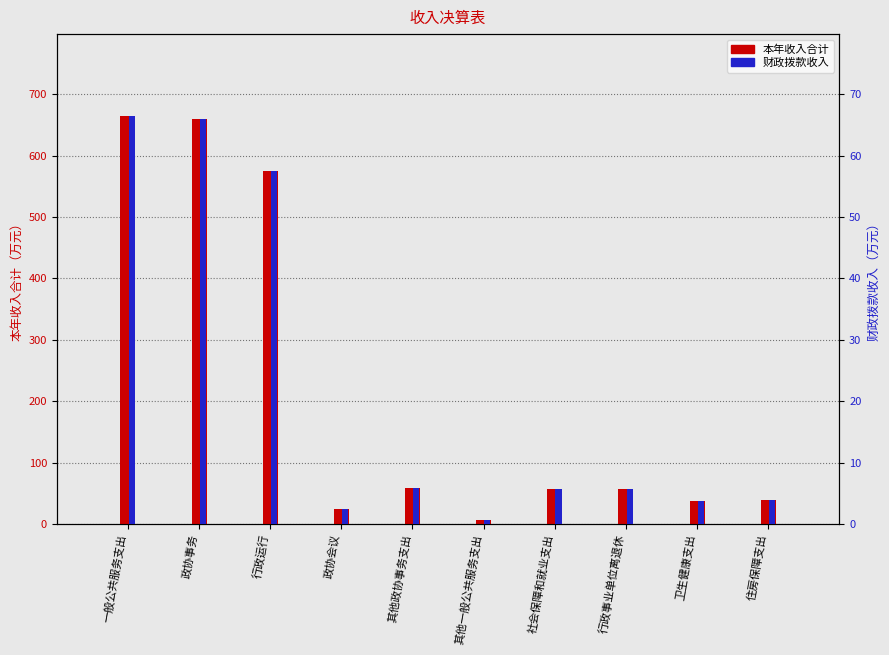

Reading left to right, what are all the values shown in this chart?

本年收入合计: 一般公共服务支出=665.0	政协事务=659.2	行政运行=575.2	政协会议=25.0	其他政协事务支出=59.0	其他一般公共服务支出=5.8	社会保障和就业支出=56.4	行政事业单位离退休=56.1	卫生健康支出=37.9	住房保障支出=38.8
财政拨款收入: 一般公共服务支出=66.5	政协事务=65.9	行政运行=57.5	政协会议=2.5	其他政协事务支出=5.9	其他一般公共服务支出=0.6	社会保障和就业支出=5.6	行政事业单位离退休=5.6	卫生健康支出=3.8	住房保障支出=3.9